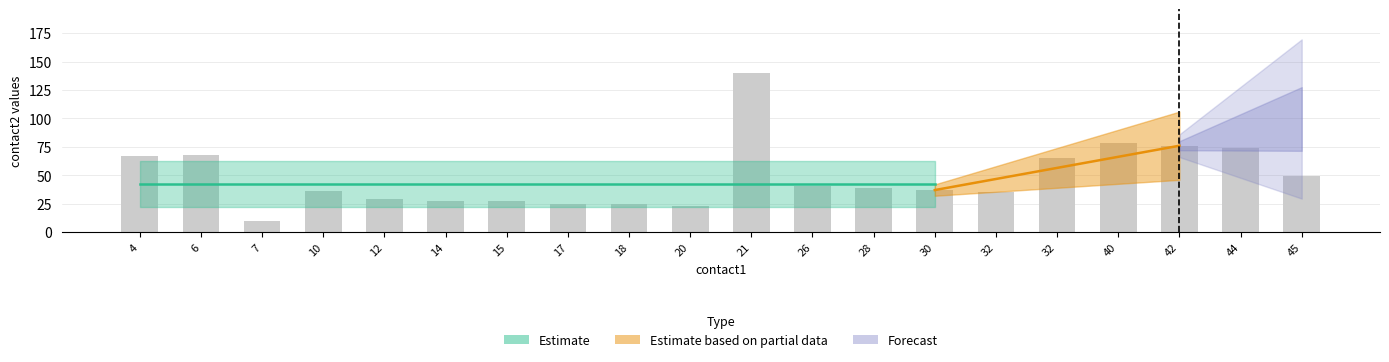

Which series has the largest range (max minus min)?

contact2